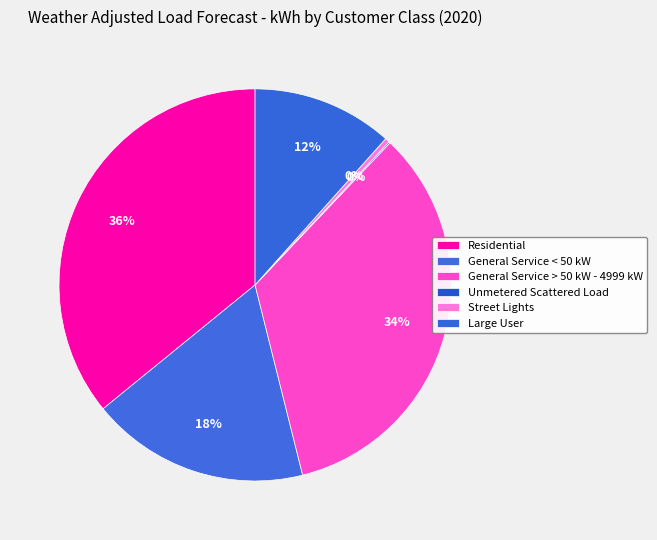

What percentage is the Large User slice, to the nearest percent?

12%